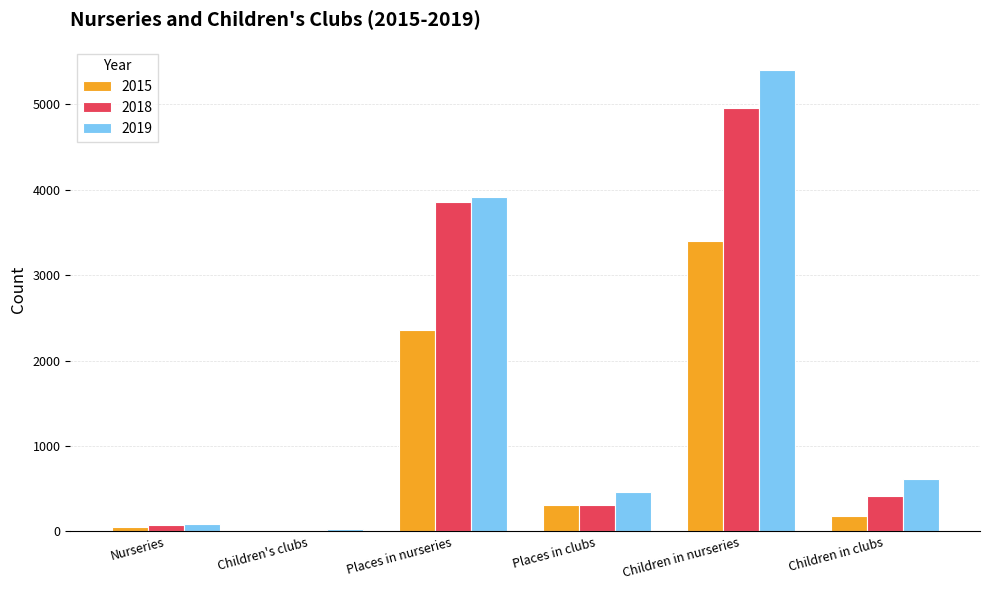

Is it true that 2018 equals 1066 at Places in nurseries?

False